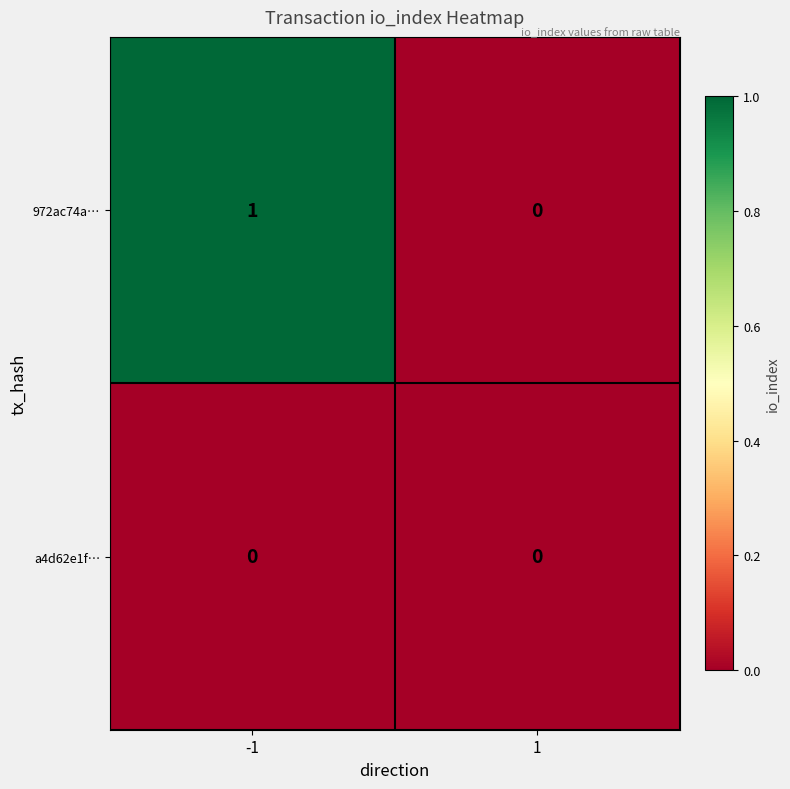

The value of 972ac74a… at -1 is 1. True or false?

True